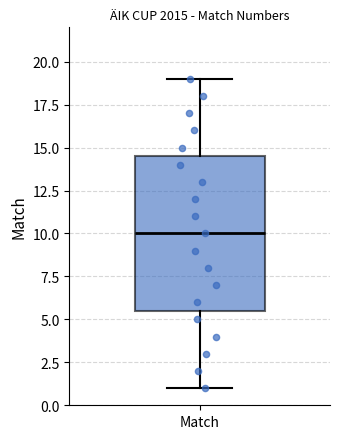

Where does the upper whisker of the box for Match end on the y-axis? The values are not printed on the chart, so give them approximately, as read against the axis.

19.0